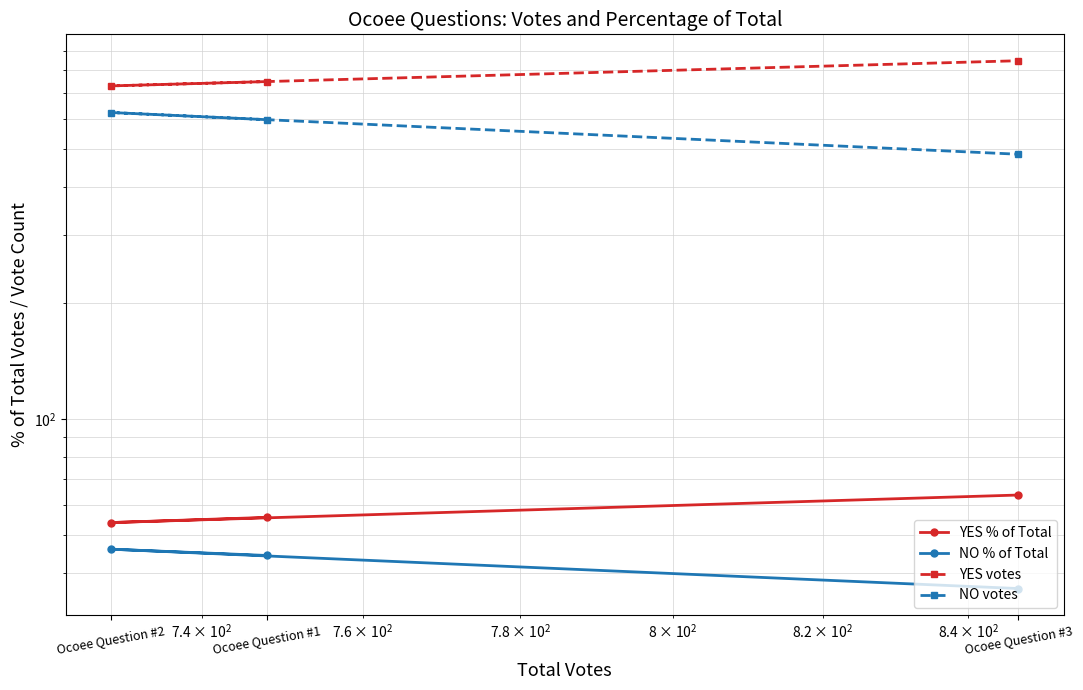

At how many categories does at least one series exceed 65?

3